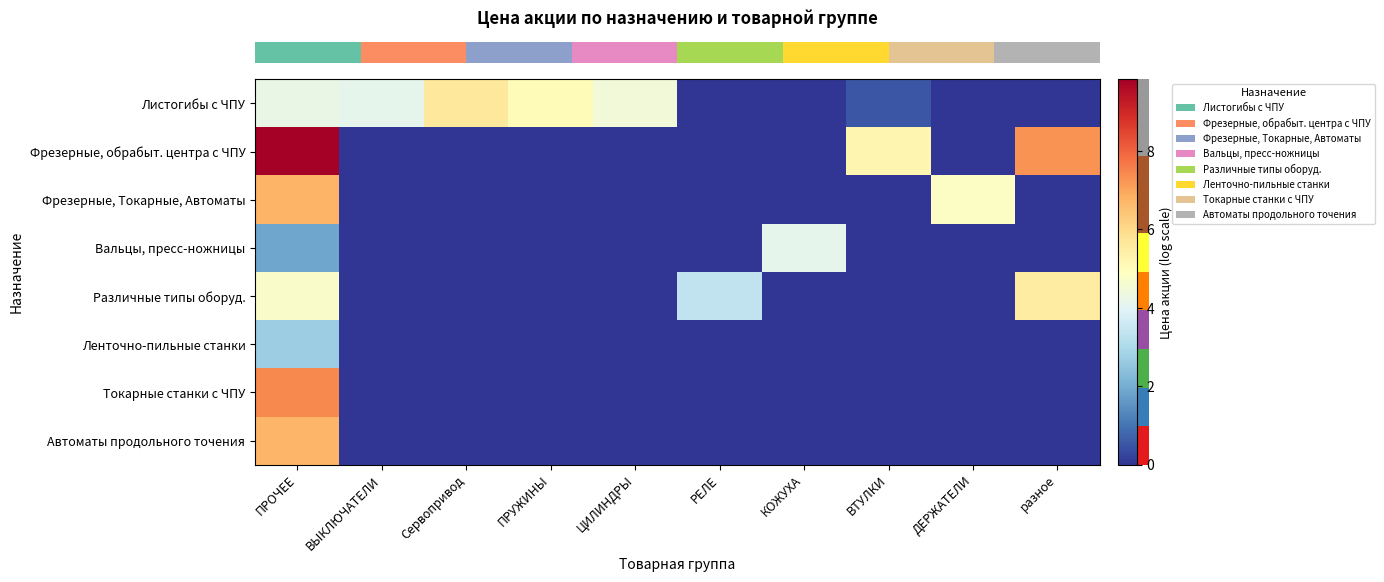

Which series changed the most between Сервопривод and ЦИЛИНДРЫ?

row_0